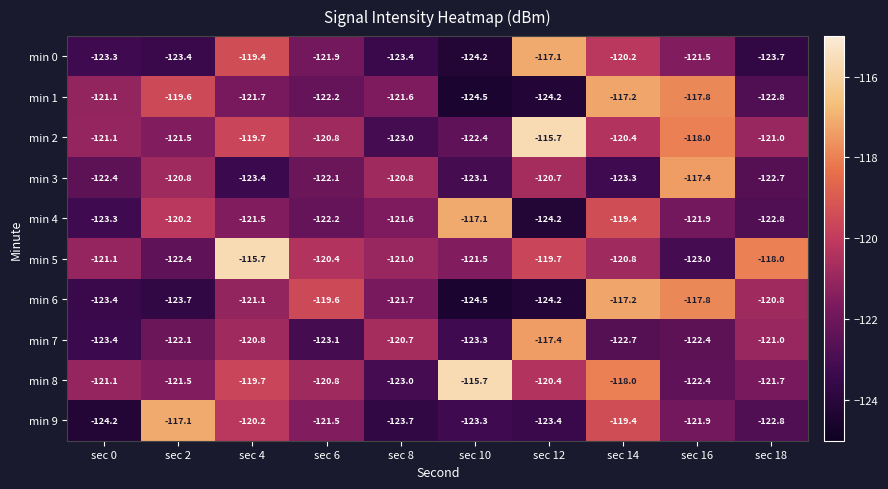

At which category is the sum across all series the highest?

sec 14